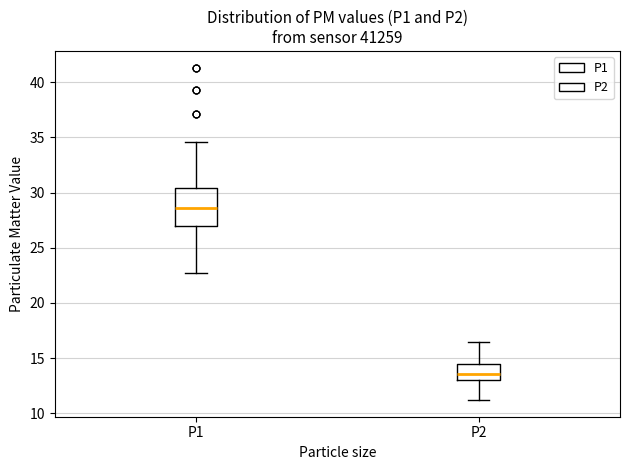

Reading left to right, read every box against the y-axis: the position of its median line, the range the box covers, and the ends of its whiskers. The values are not printed on the chart, so give them approximately, as read against the axis.

P1: median 28.5, box 27.0 to 30.5, whiskers 22.5 to 34.5
P2: median 13.5, box 13.0 to 14.5, whiskers 11.0 to 16.5